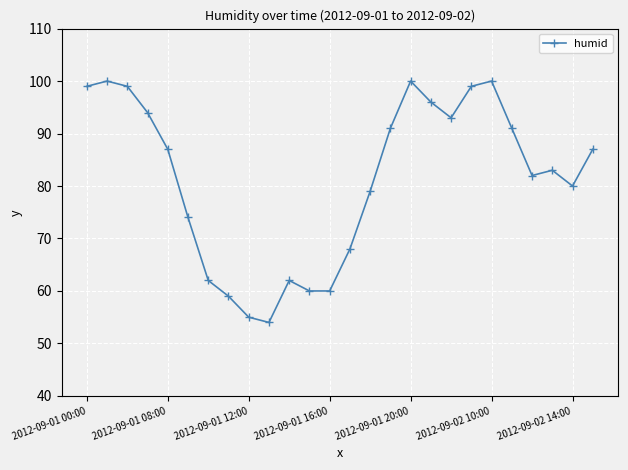

What is the value of the 5th point from the left?

87